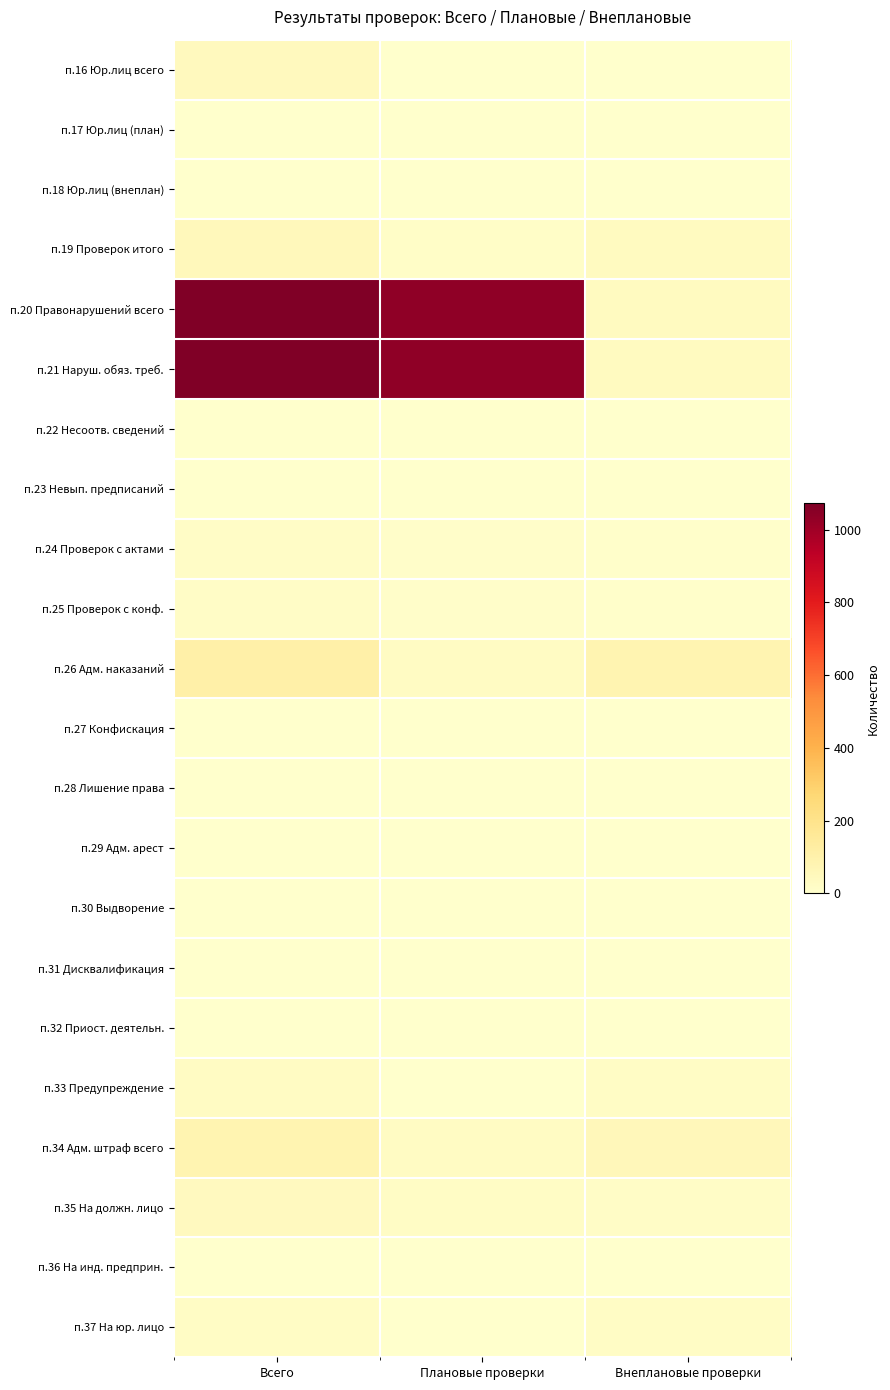

What is the total value across all series at Внеплановые проверки?

329